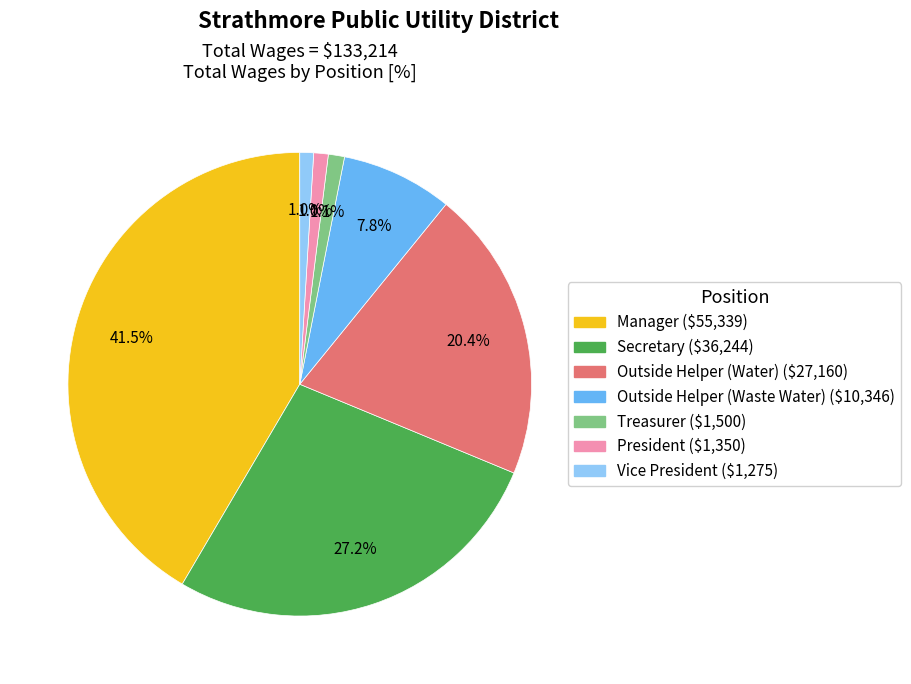

The Vice President slice represents 11% of the pie. True or false?

False